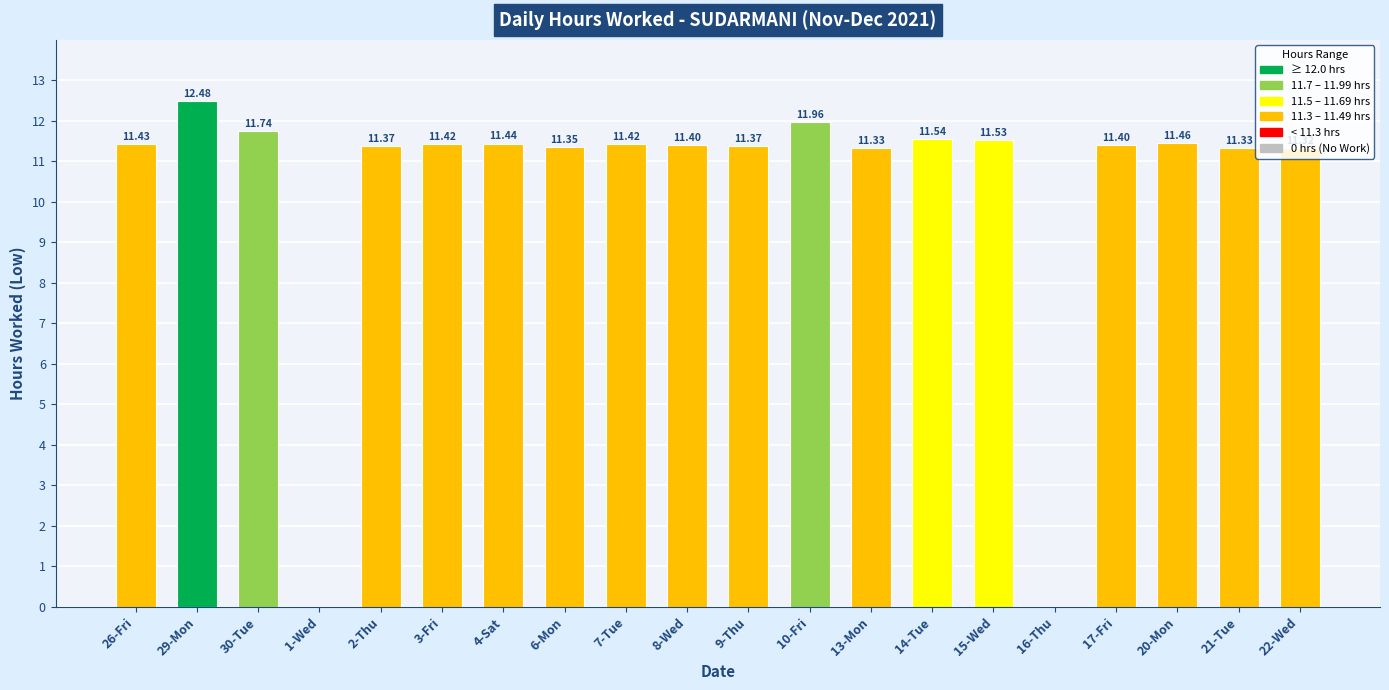

True or false: the data shows 12.0 at 10-Fri.

True